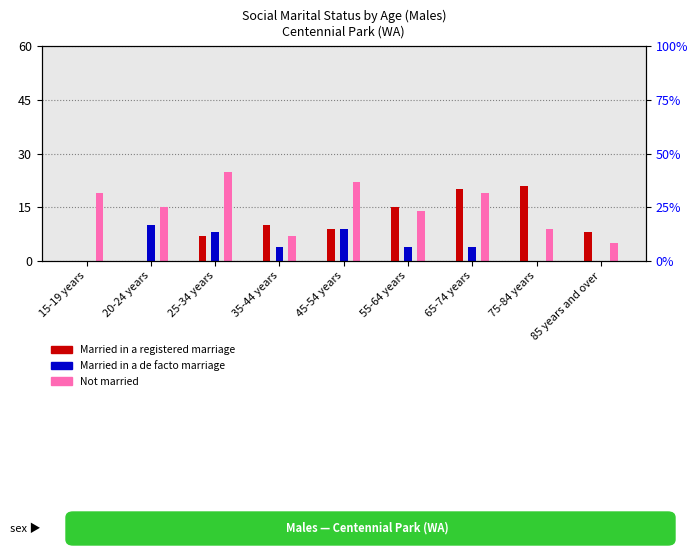

Which series has the largest total across all categories?

Not married